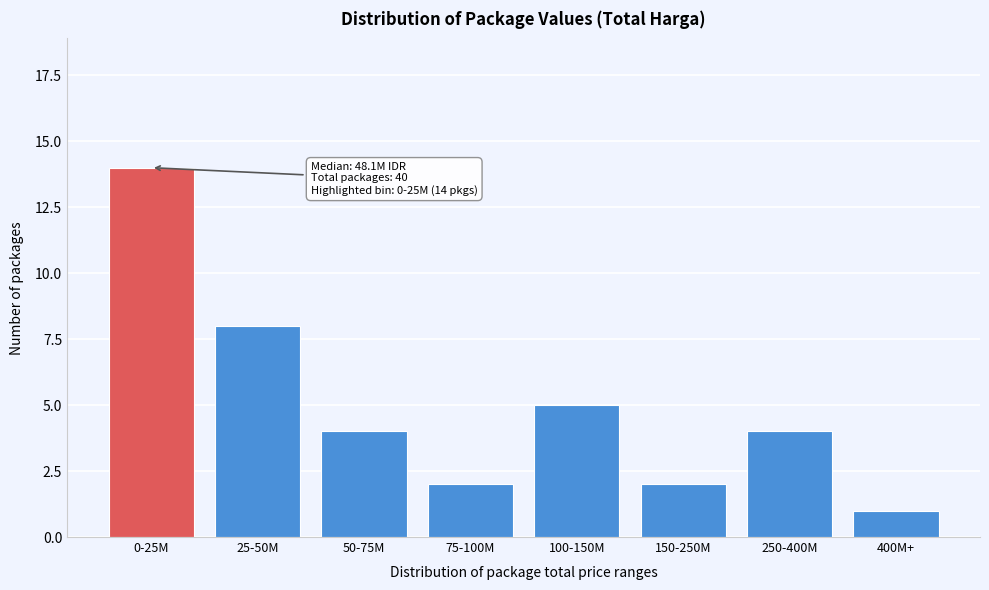

Reading left to right, list all the values displayed in this chart.

14	8	4	2	5	2	4	1